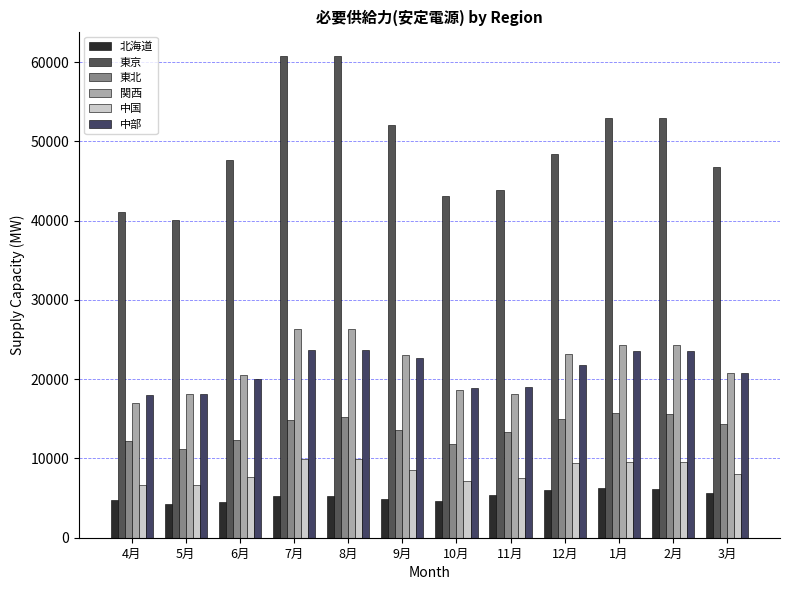

Between 4月 and 6月, which series saw the biggest shift?

東京